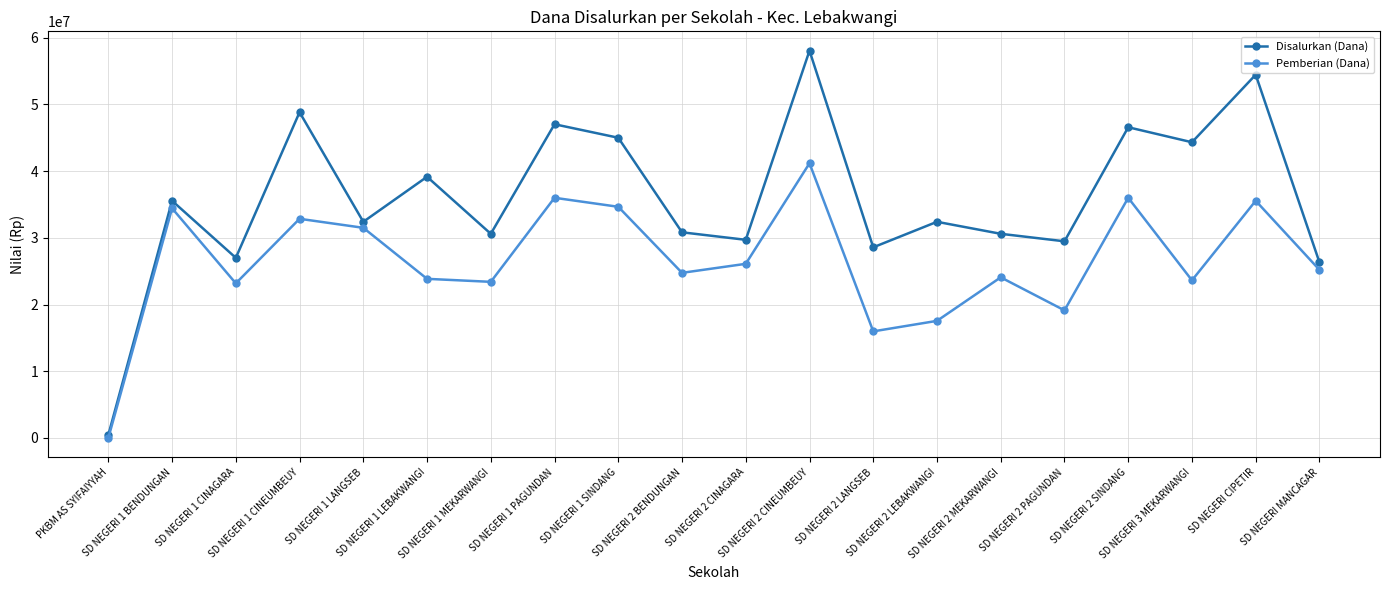

At how many categories does at least one series exceed 47947515?

3